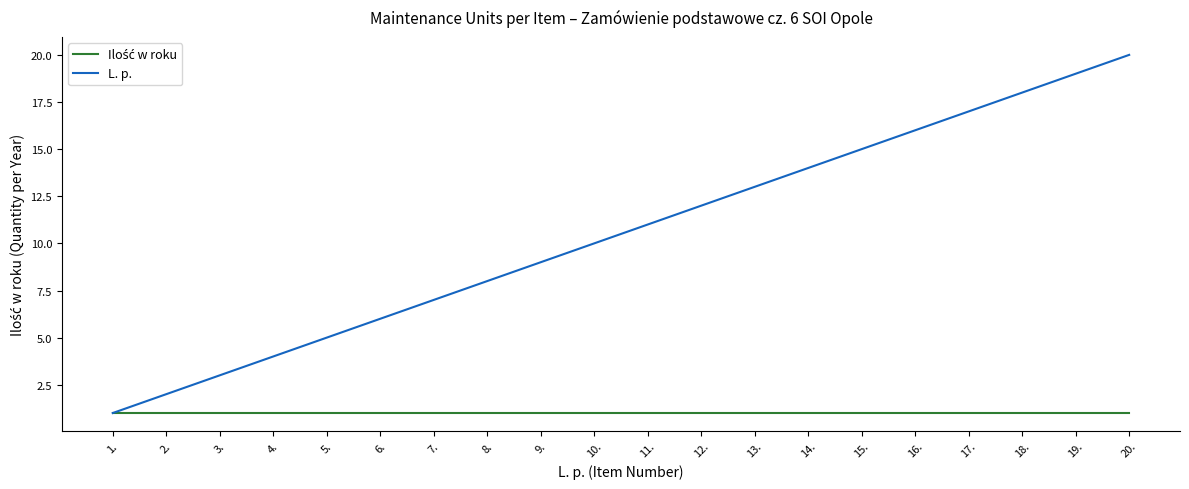

At which label is L. p. closest to 10?

10.